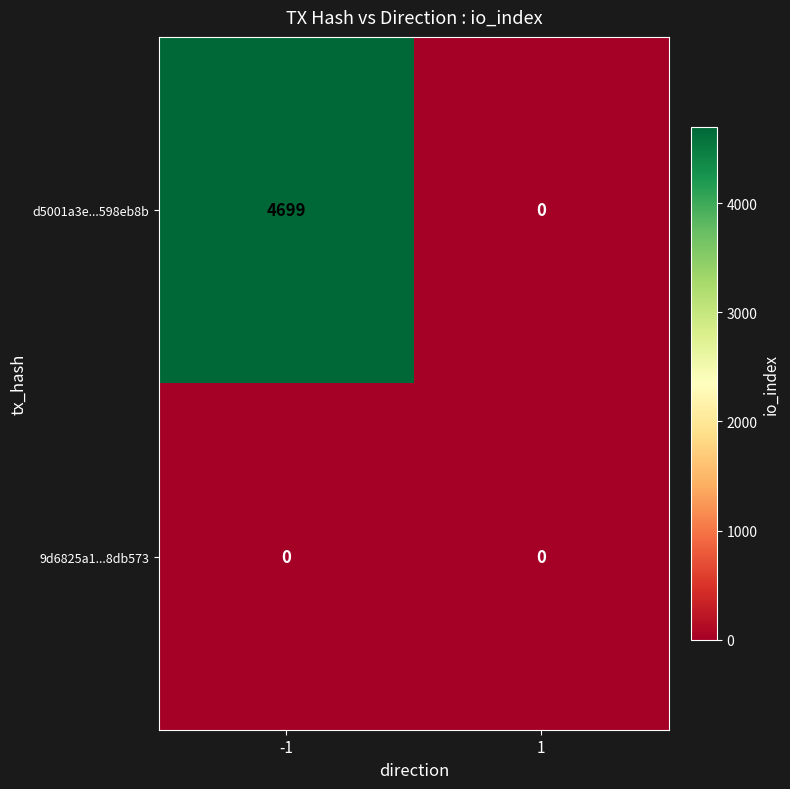

Rank the series by their average value, from lowest to highest.

9d6825a1...8db573, d5001a3e...598eb8b